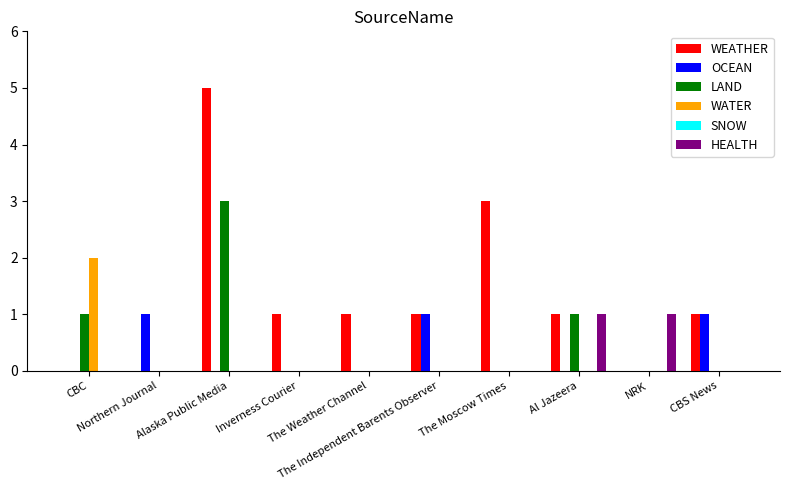

Which series has the largest total across all categories?

WEATHER